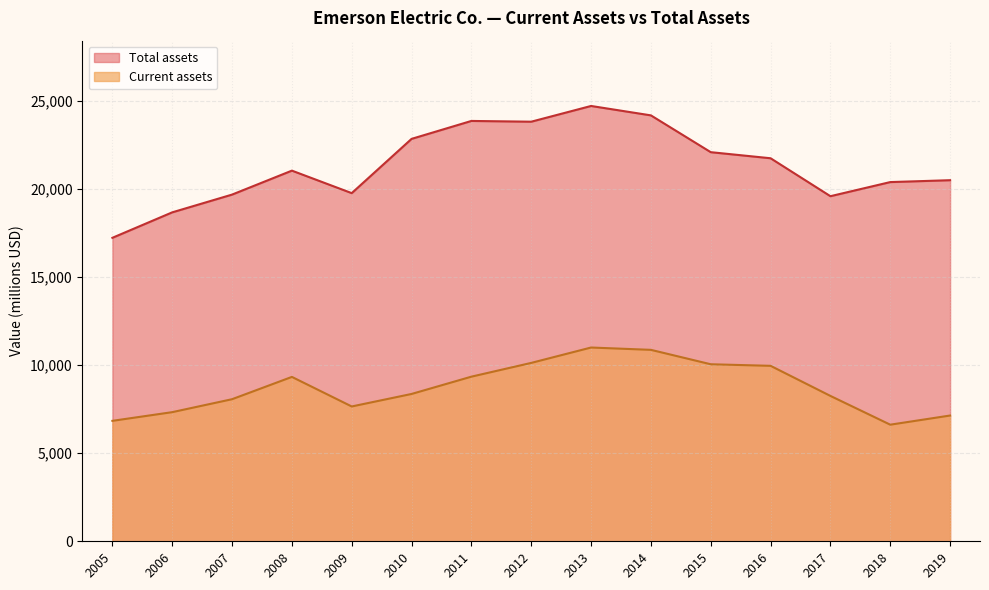

Rank the series by their maximum value, from highest to lowest.

Total assets, Current assets